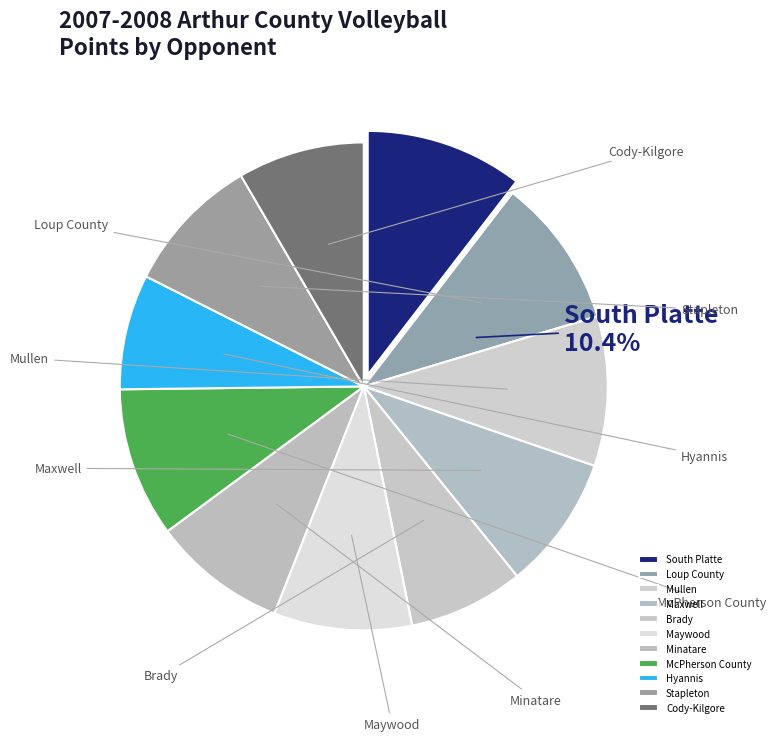

How much of the chart is everything except South Platte?

89.6%